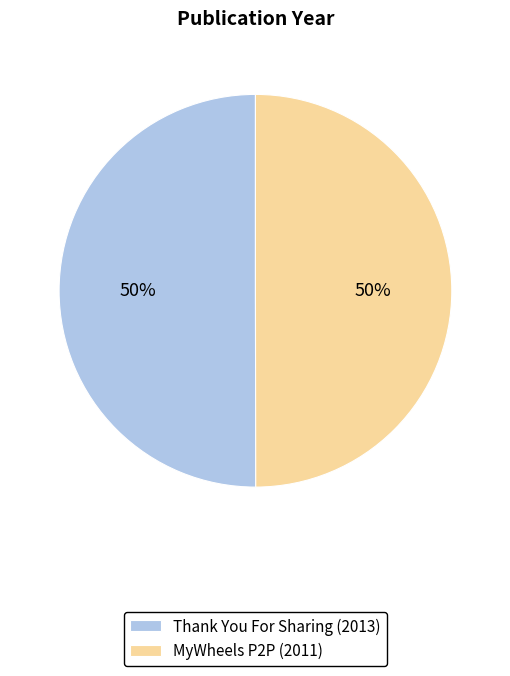

To the nearest percent, what portion does MyWheels P2P (2011) represent?

50%